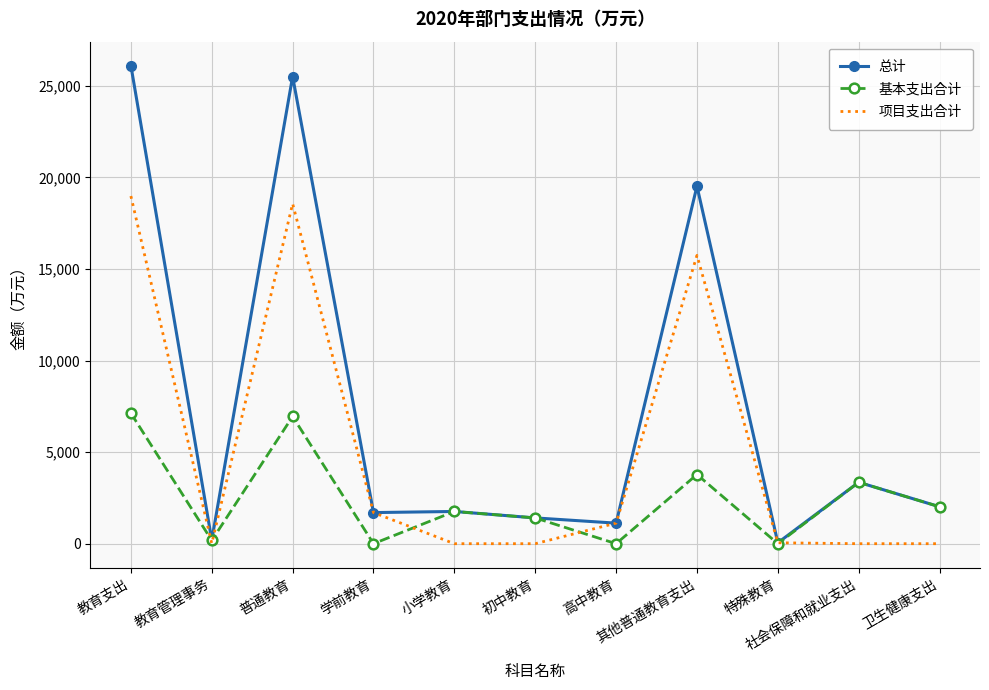

Which series has the largest range (max minus min)?

总计